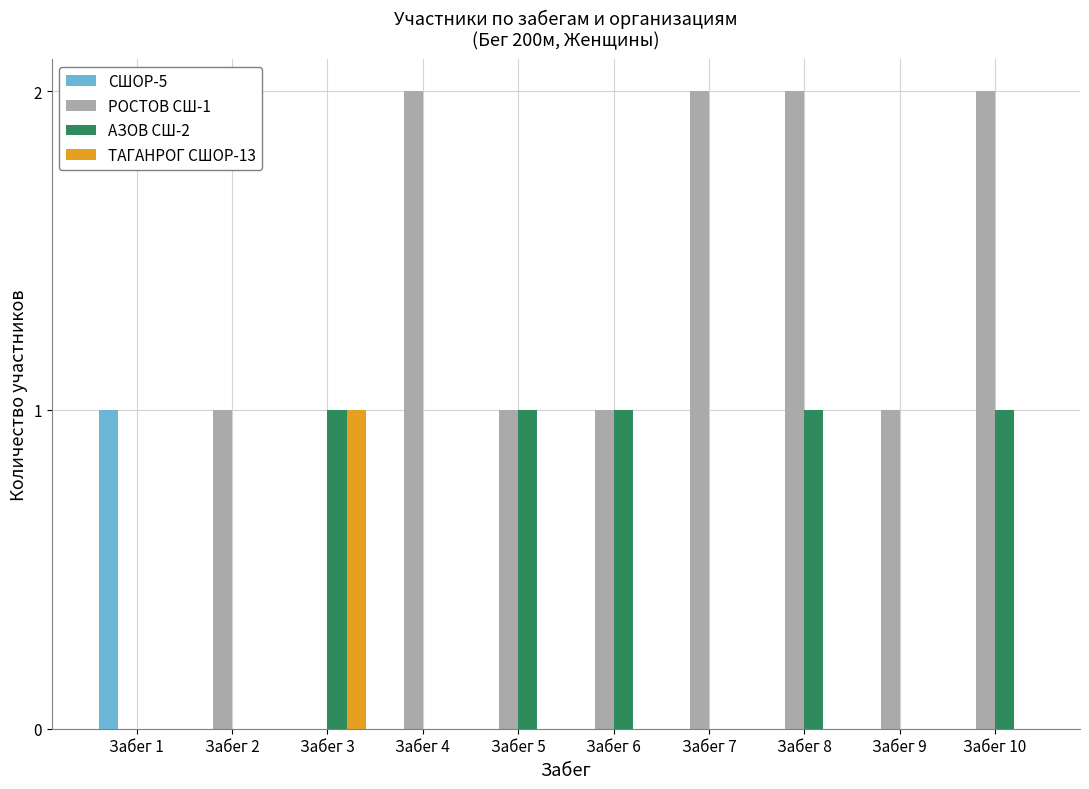

Count the number of categories in the chart.

10